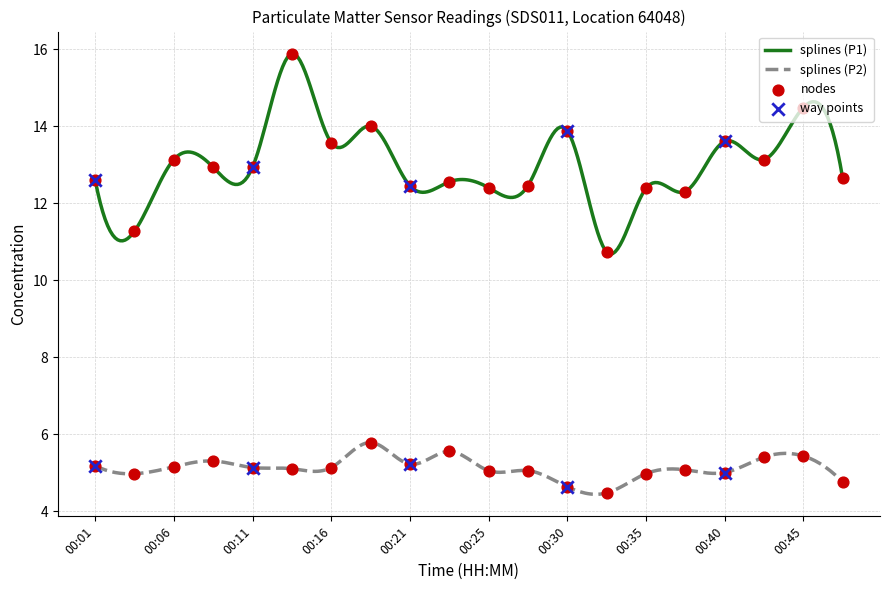

At how many categories does at least one series exceed 5?

20